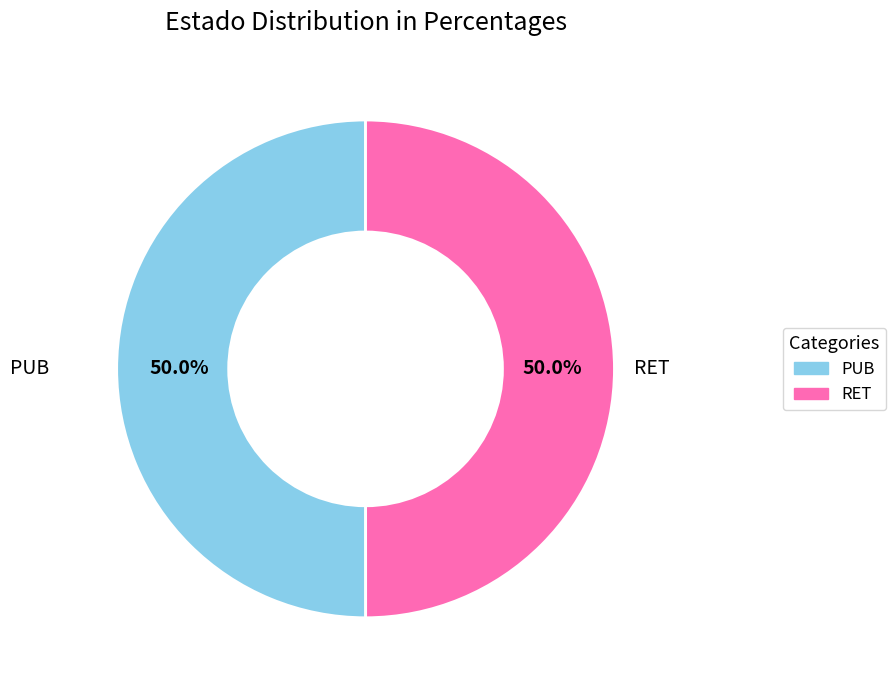

What is the total percentage of PUB and RET?

100.0%